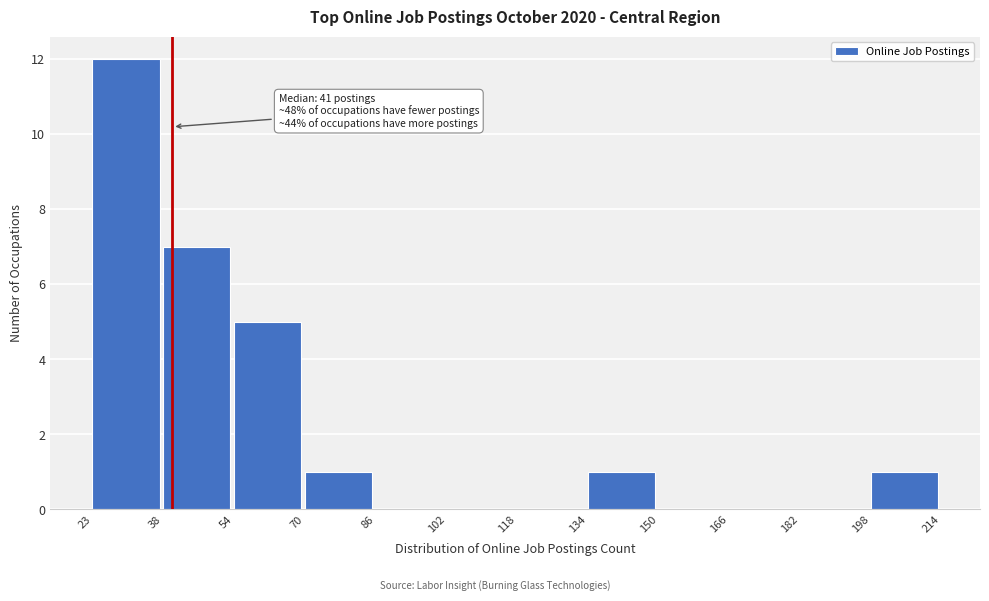

Over which range of the x-axis is the bar tallest?

23 to 38